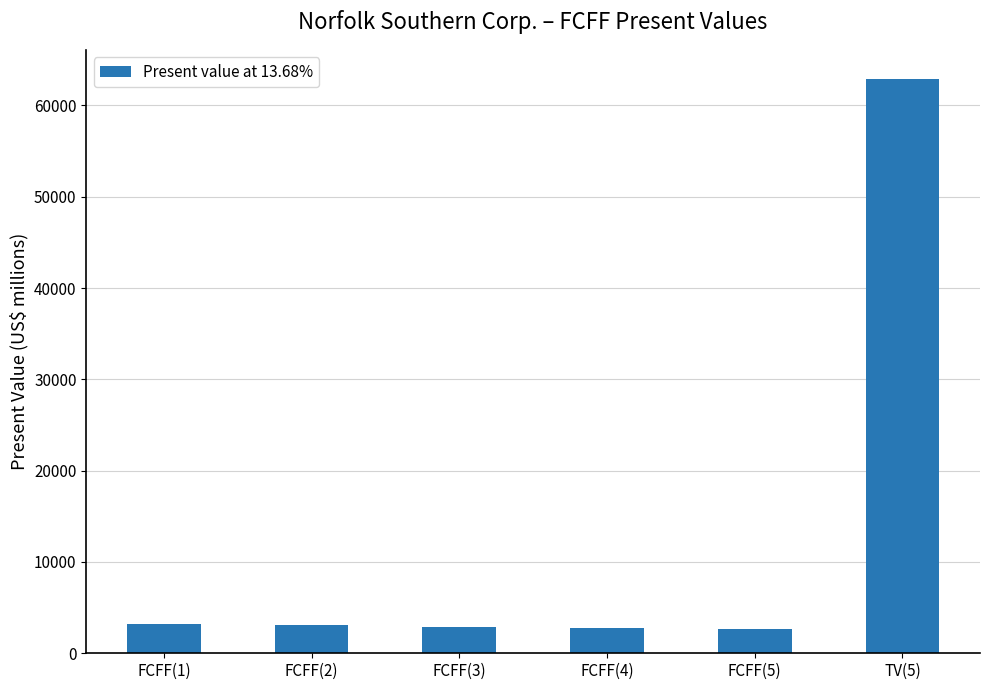

What is the value of the 2nd bar from the left?

3073